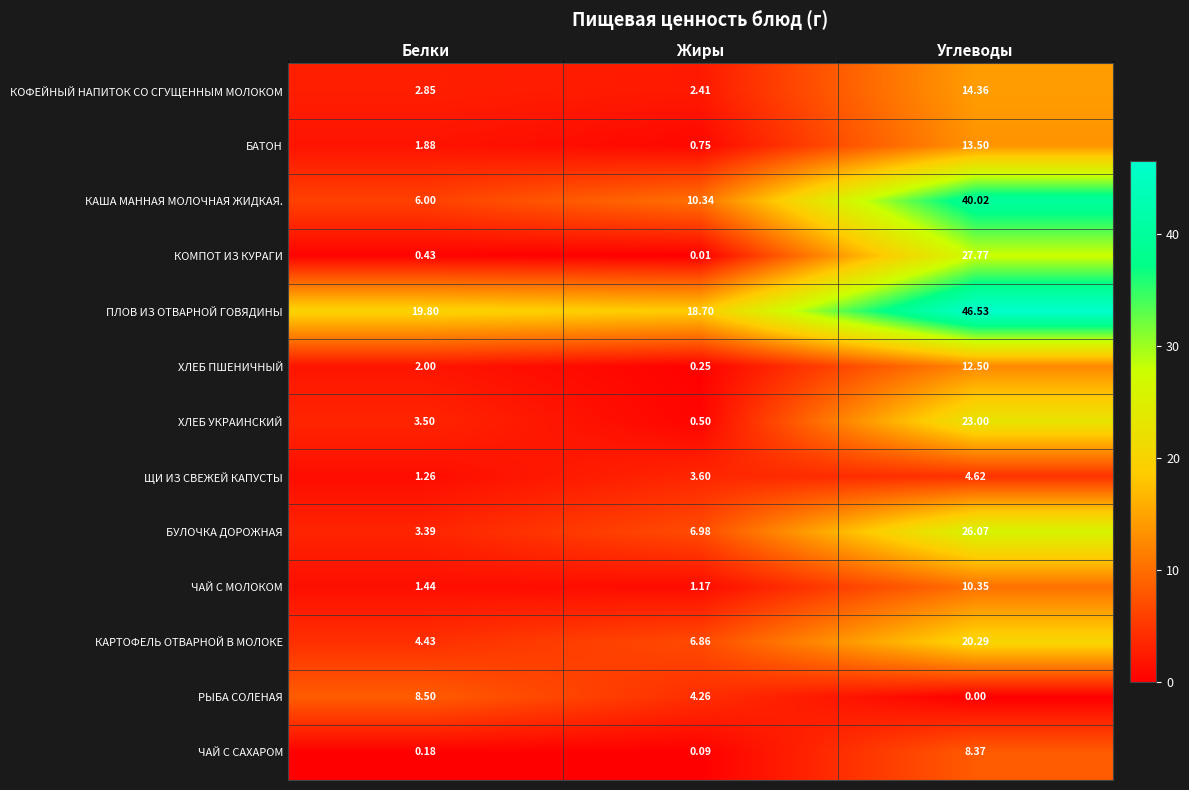

Where does the ЩИ ИЗ СВЕЖЕЙ КАПУСТЫ series first go above 3?

Жиры